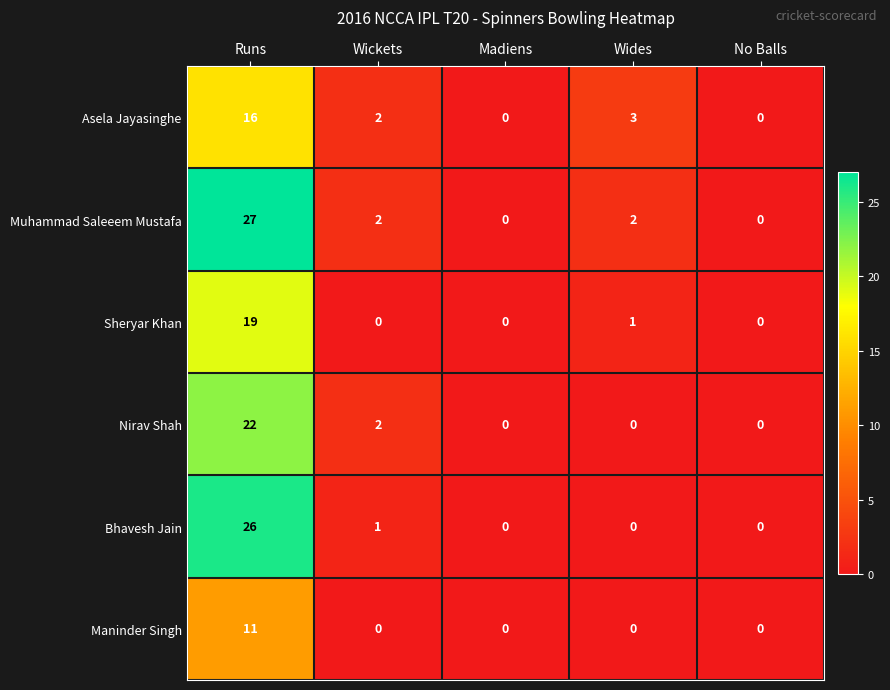

What is the maximum value for Asela Jayasinghe?

16